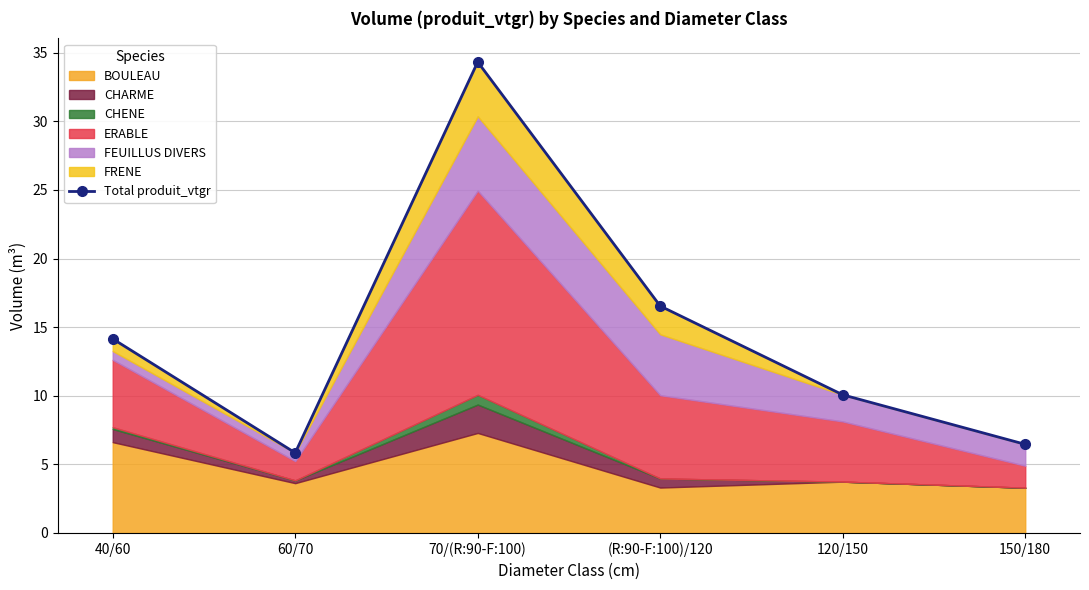

What is the label of the 6th point from the right?

40/60